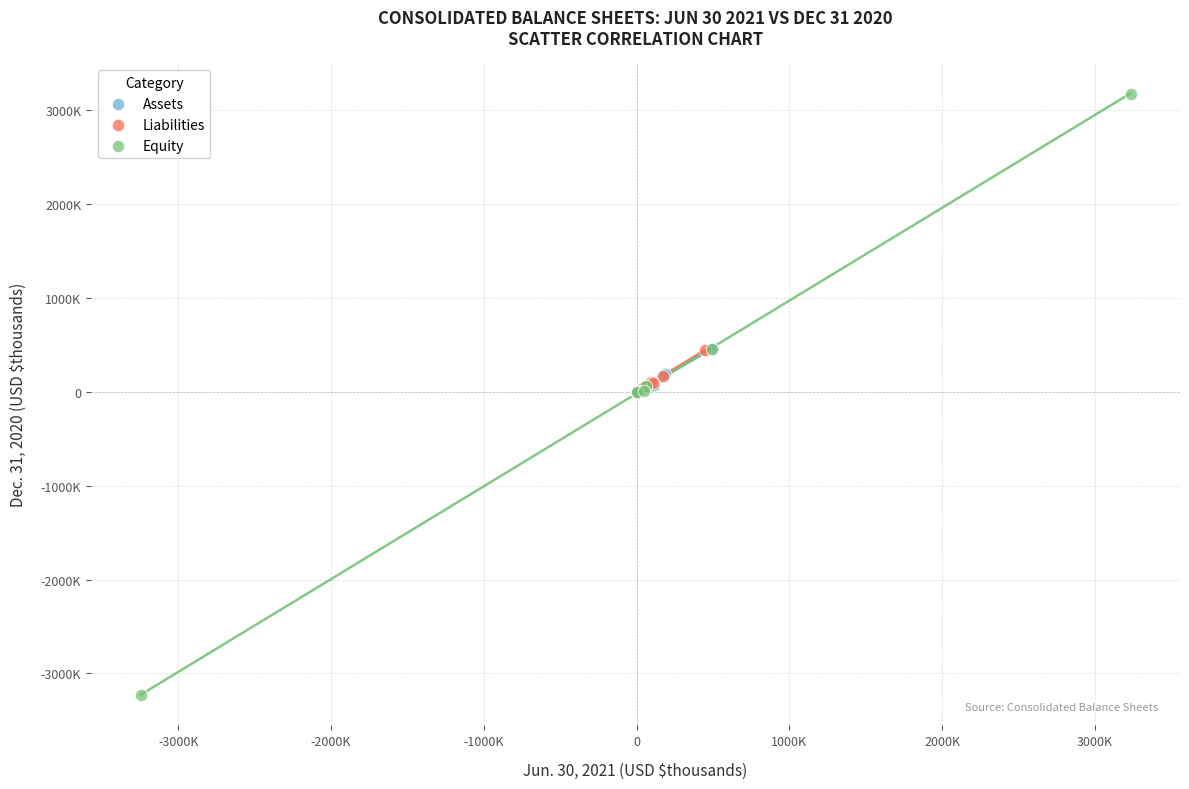

What are all the series names shown in the legend?

Assets, Liabilities, Equity